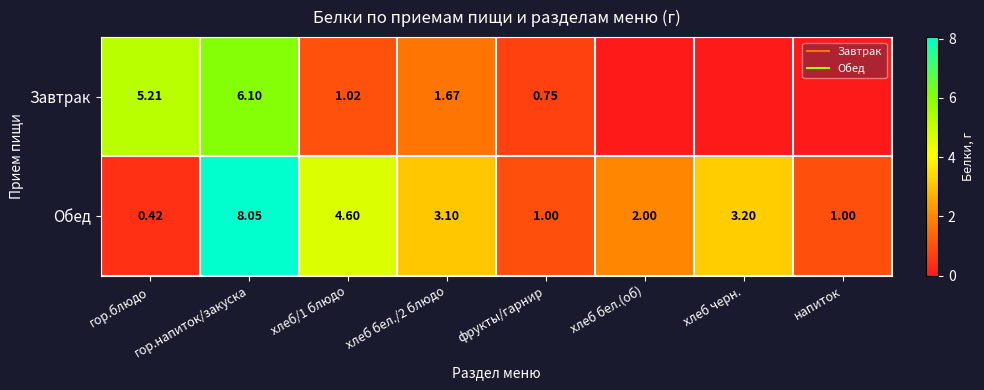

Which category has the highest value across all series?

гор.напиток/закуска